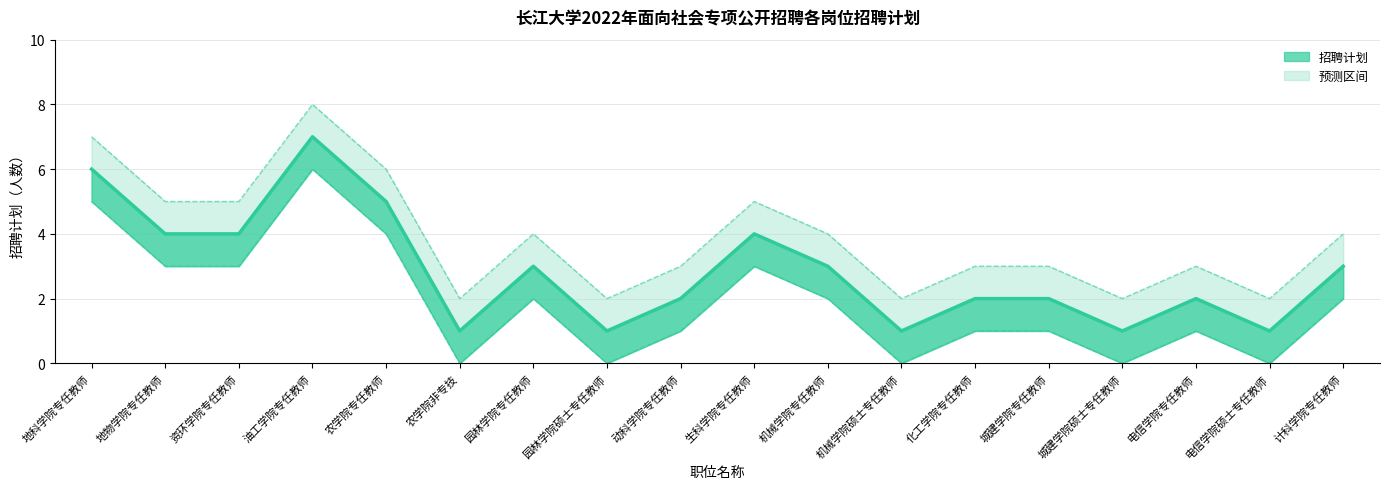

Rank the categories by value from lowest to highest.

农学院非专技, 园林学院硕士专任教师, 机械学院硕士专任教师, 城建学院硕士专任教师, 电信学院硕士专任教师, 动科学院专任教师, 化工学院专任教师, 城建学院专任教师, 电信学院专任教师, 园林学院专任教师, 机械学院专任教师, 计科学院专任教师, 地物学院专任教师, 资环学院专任教师, 生科学院专任教师, 农学院专任教师, 地科学院专任教师, 油工学院专任教师